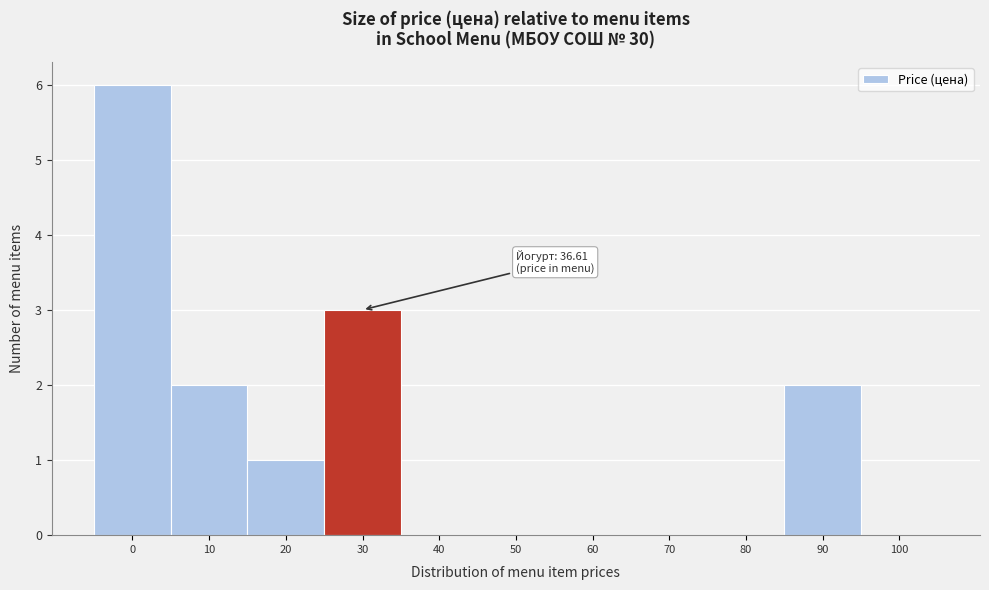

Reading left to right, extract all data points from this chart.

0=6	10=2	20=1	30=3	40=0	50=0	60=0	70=0	80=0	90=2	100=0